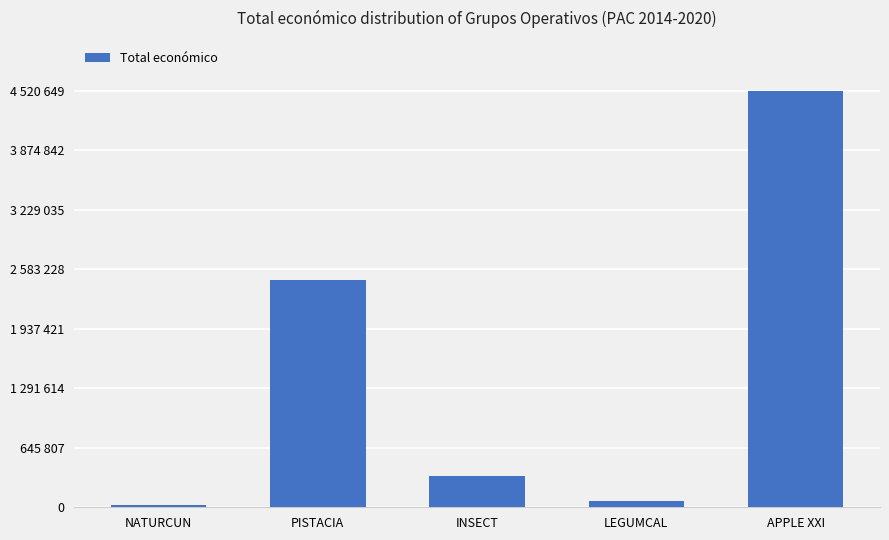

Are the bars horizontal?

No